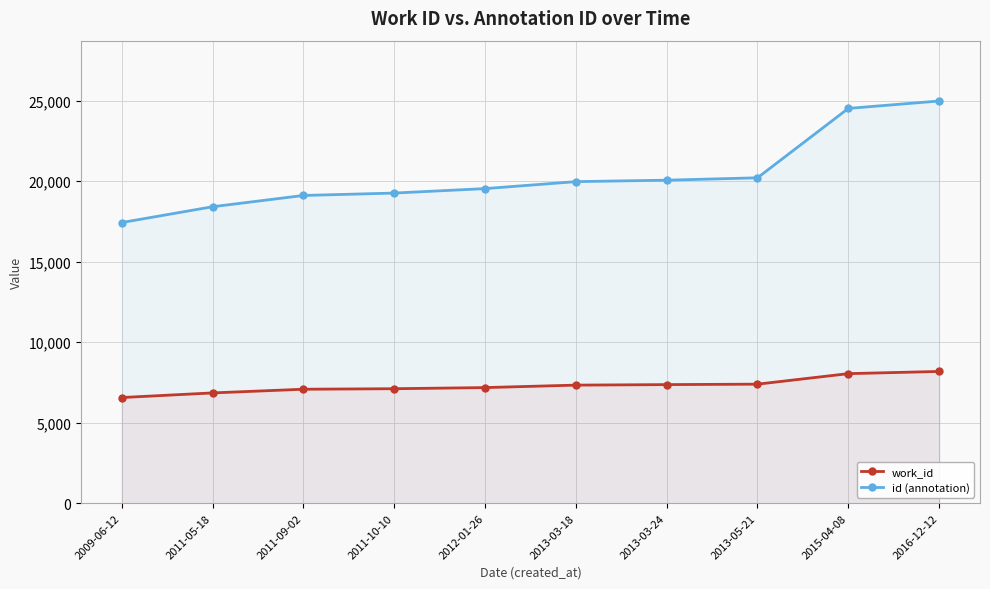

Does the chart have visible grid lines?

Yes